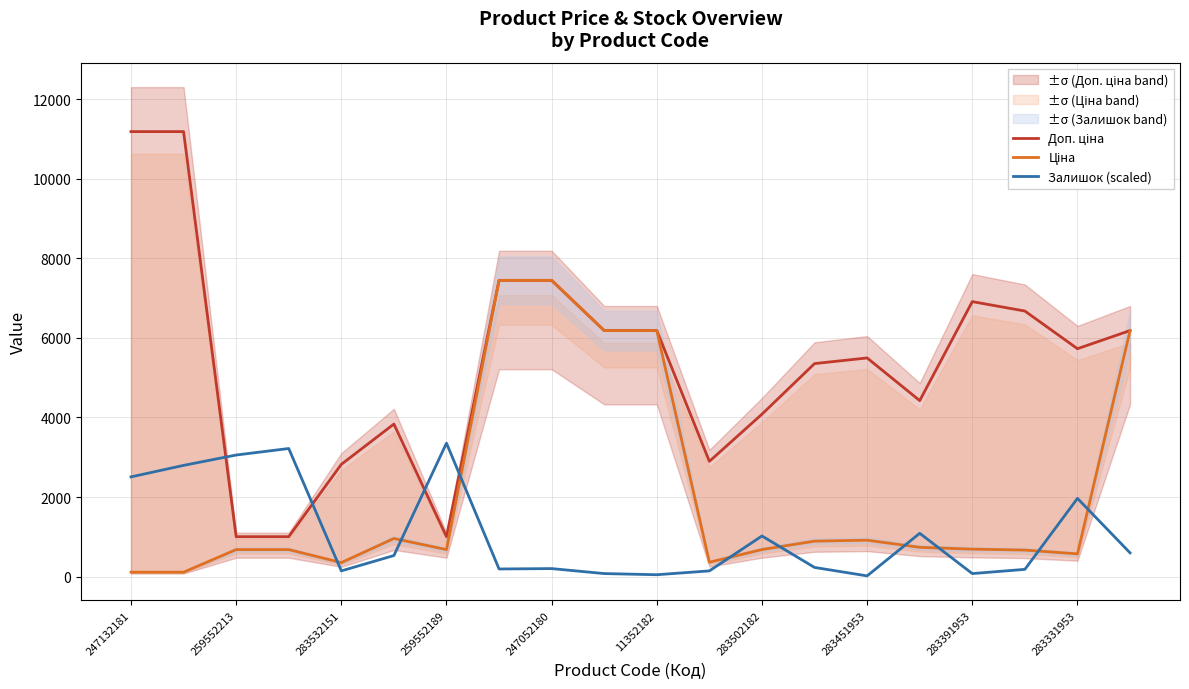

The Залишок (scaled) series shows 77.1 at 283391953. True or false?

True